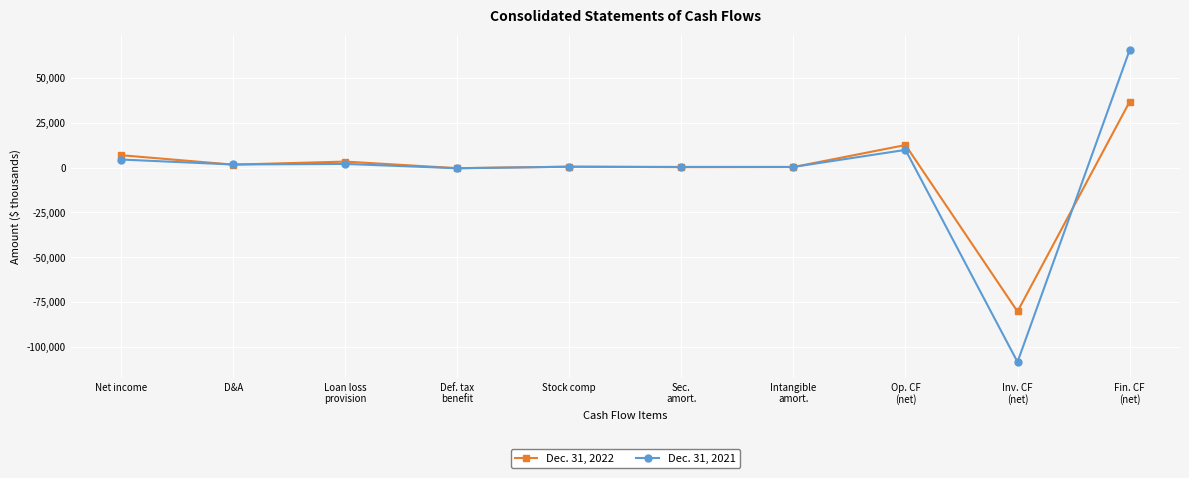

What is the maximum value for Dec. 31, 2022?

36578